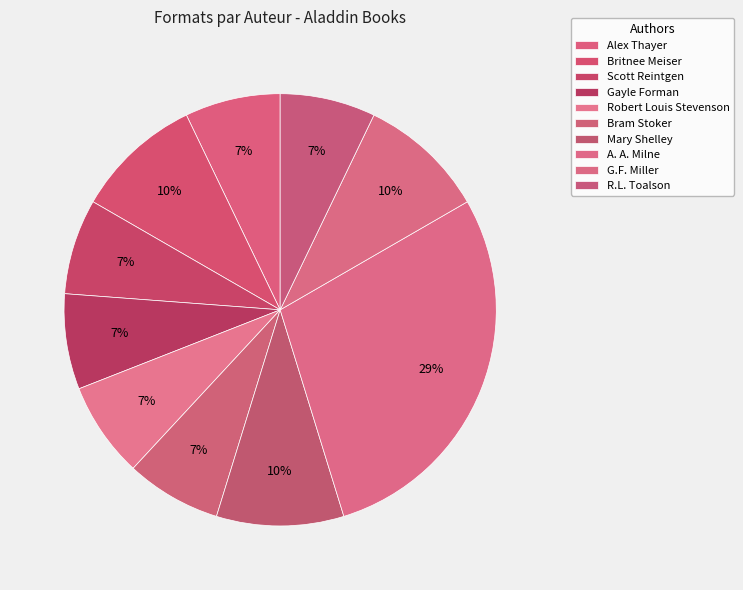

Count the number of slices in the pie.

10